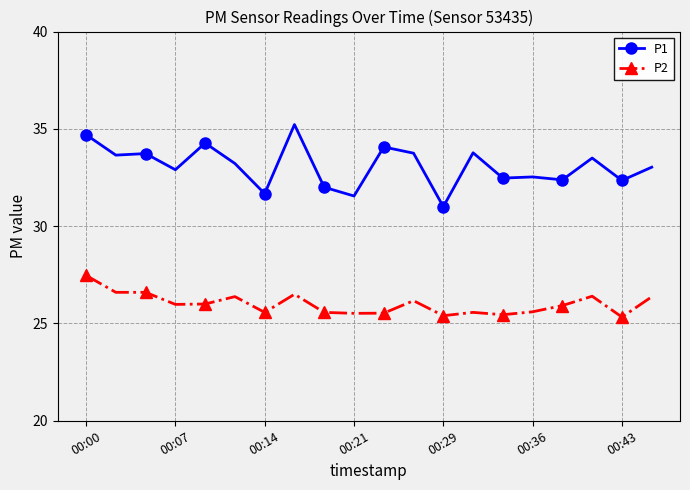

What is the average value of the P2 series?

26.0